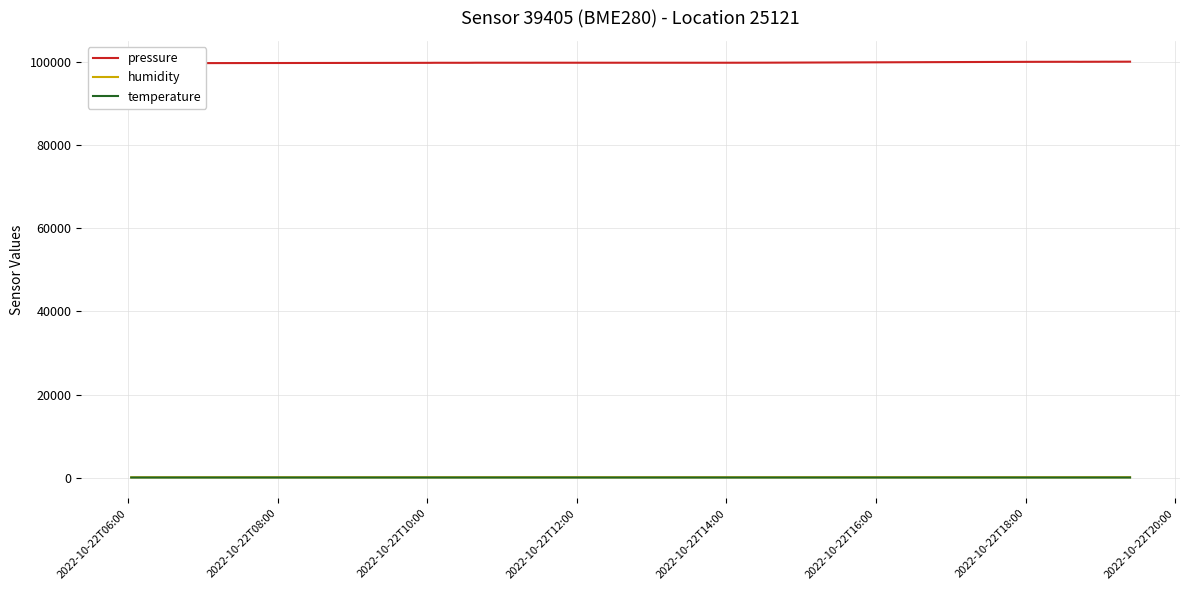

Rank the series by their maximum value, from highest to lowest.

pressure, humidity, temperature